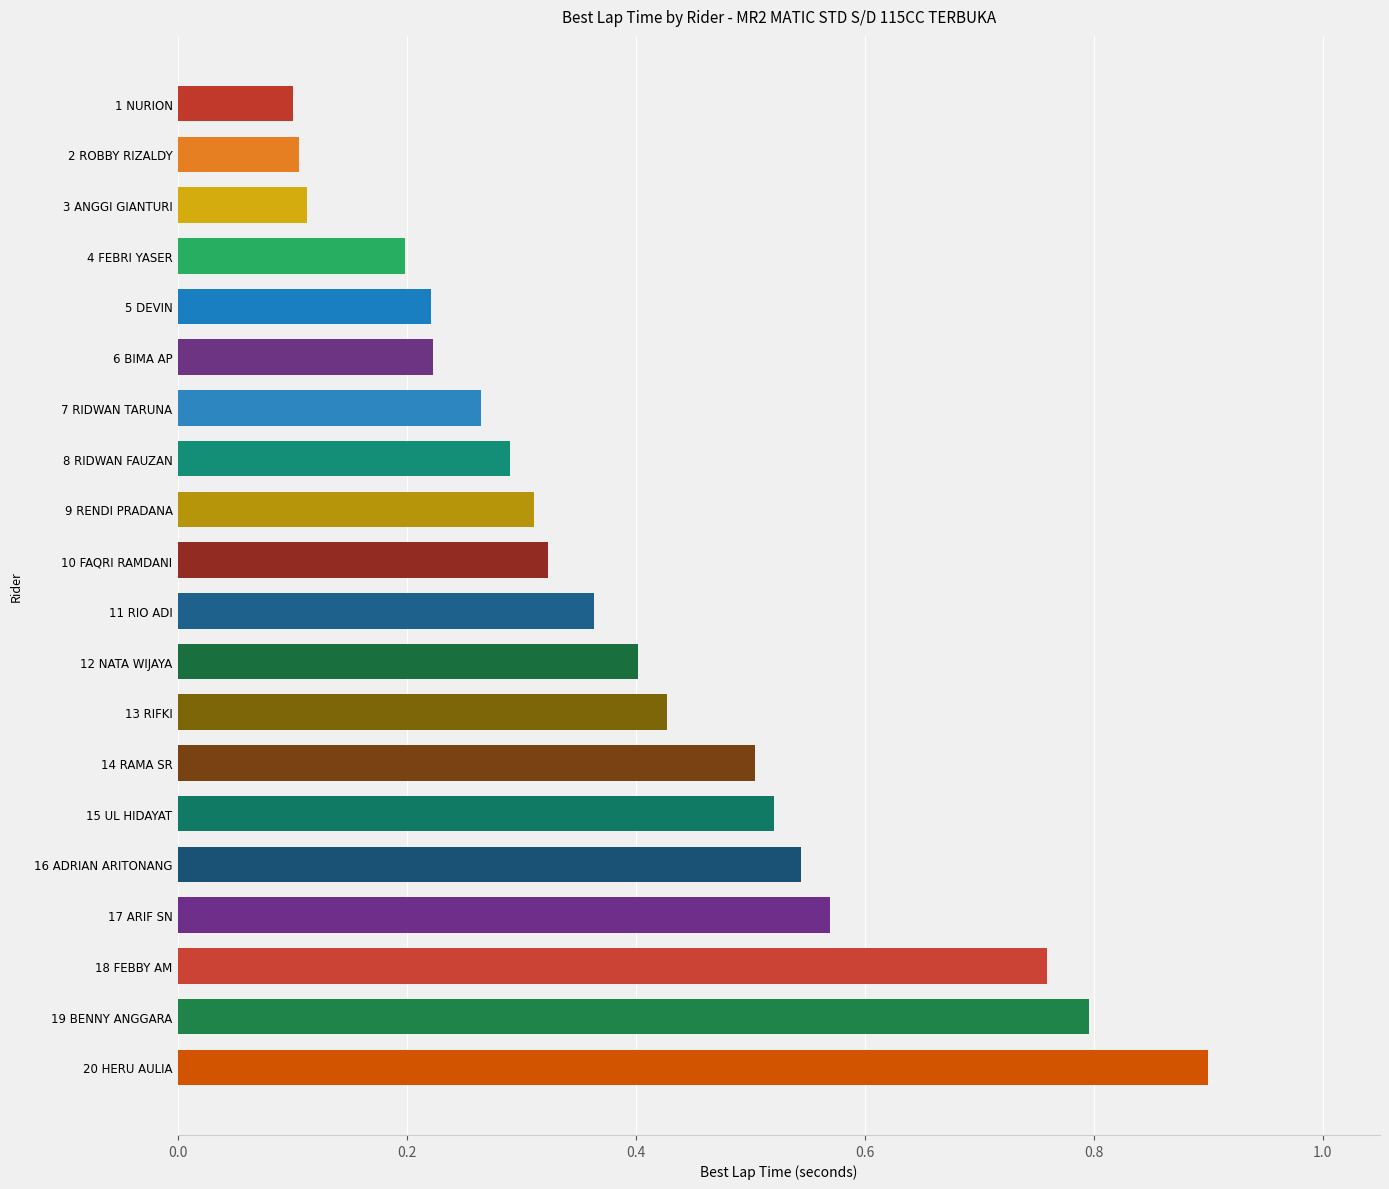

Count the values in the range 0 to 1.

20